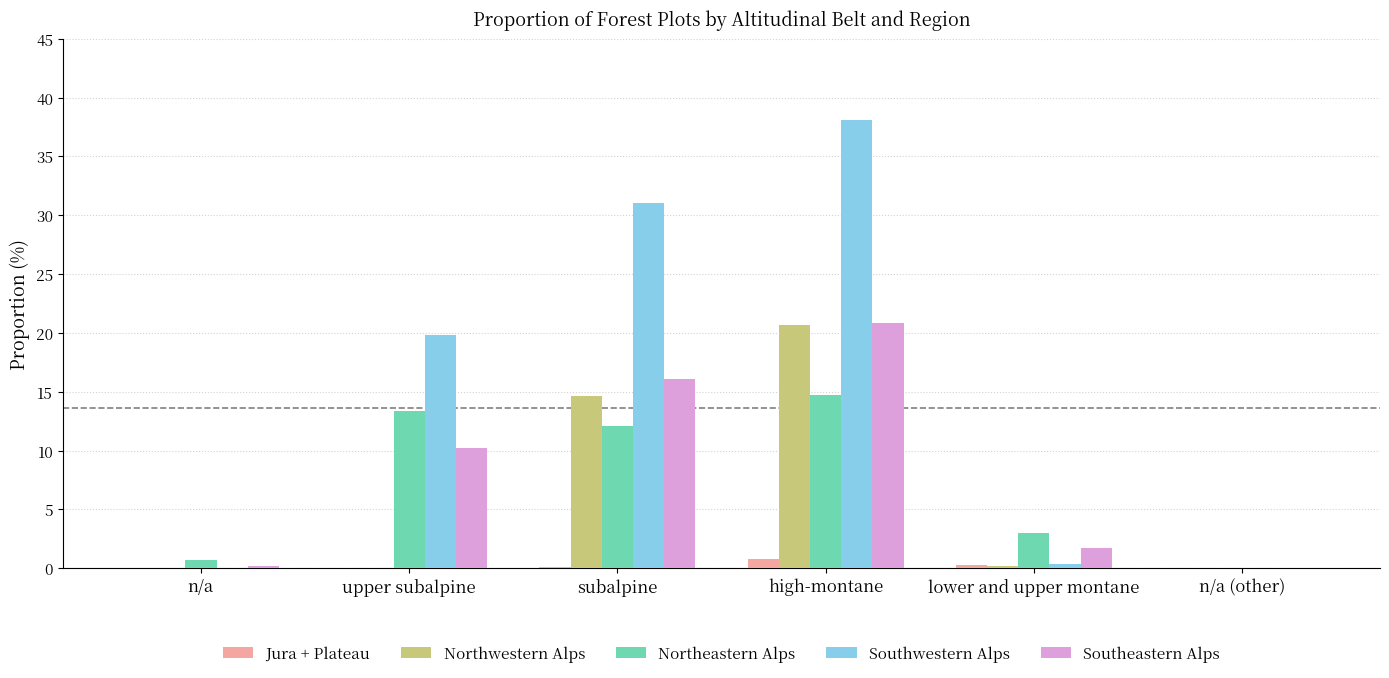

Between upper subalpine and subalpine, which series saw the biggest shift?

Northwestern Alps